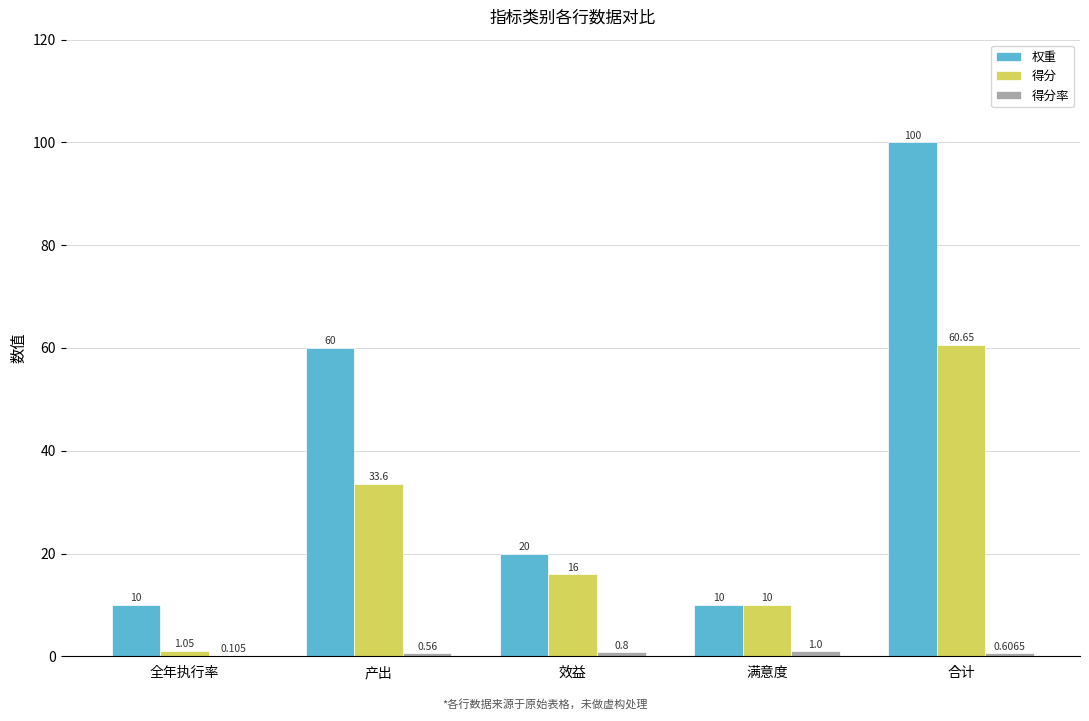

Where is 得分 nearest to the value 30?

产出